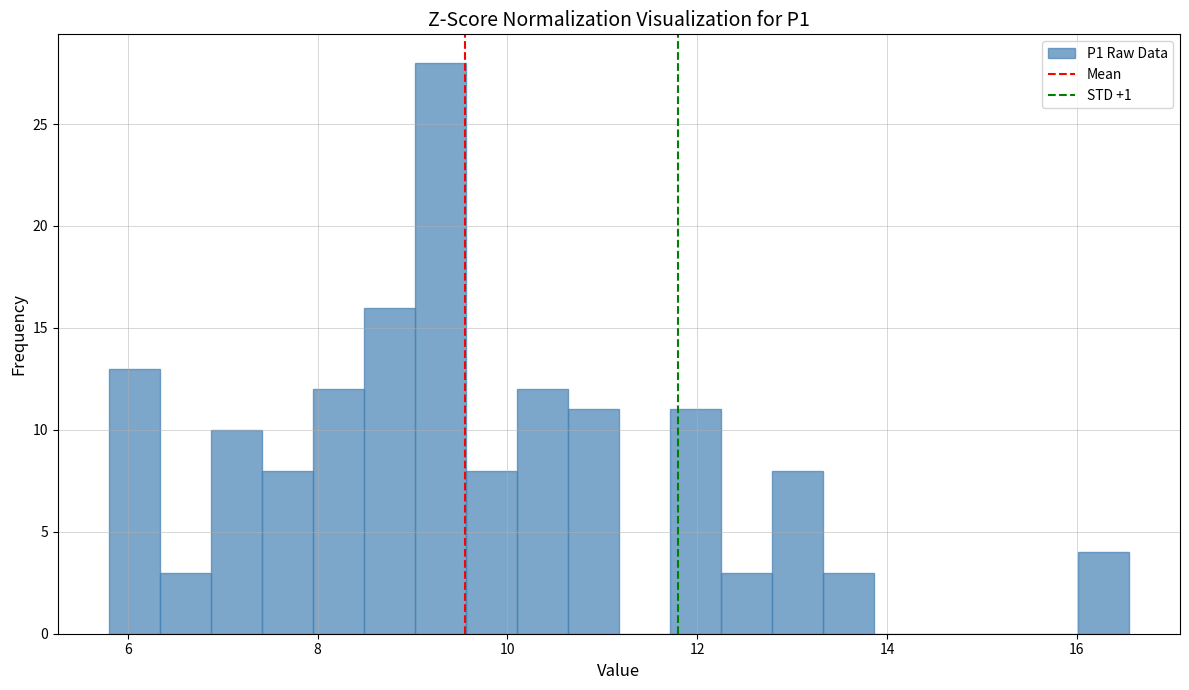

Read against the x-axis, roughly where is the centre of the tallest bar?

9.2